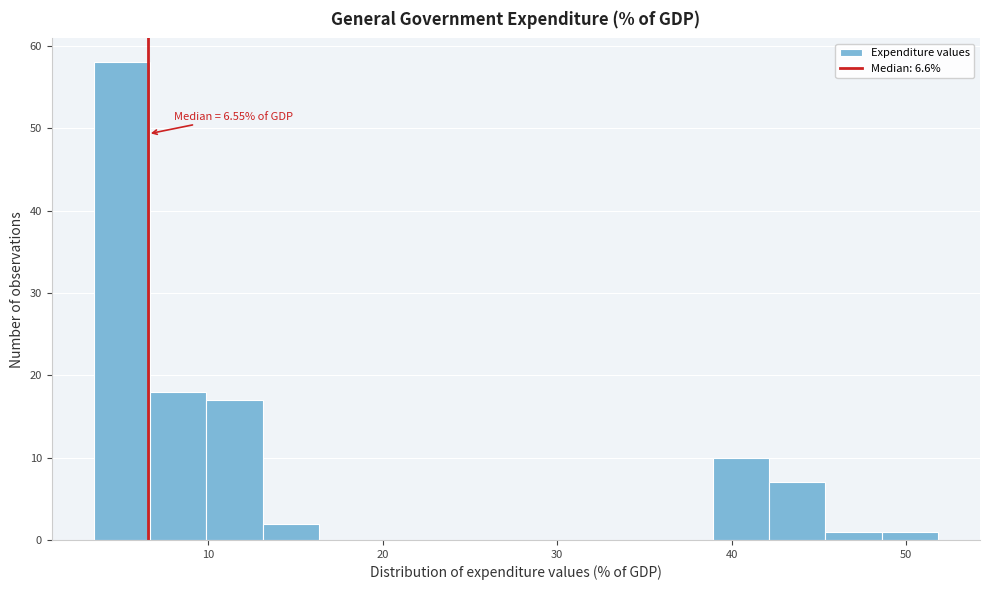

Around what value on the x-axis is the tallest bar? Give the approximate position of its centre, as read against the axis.

5